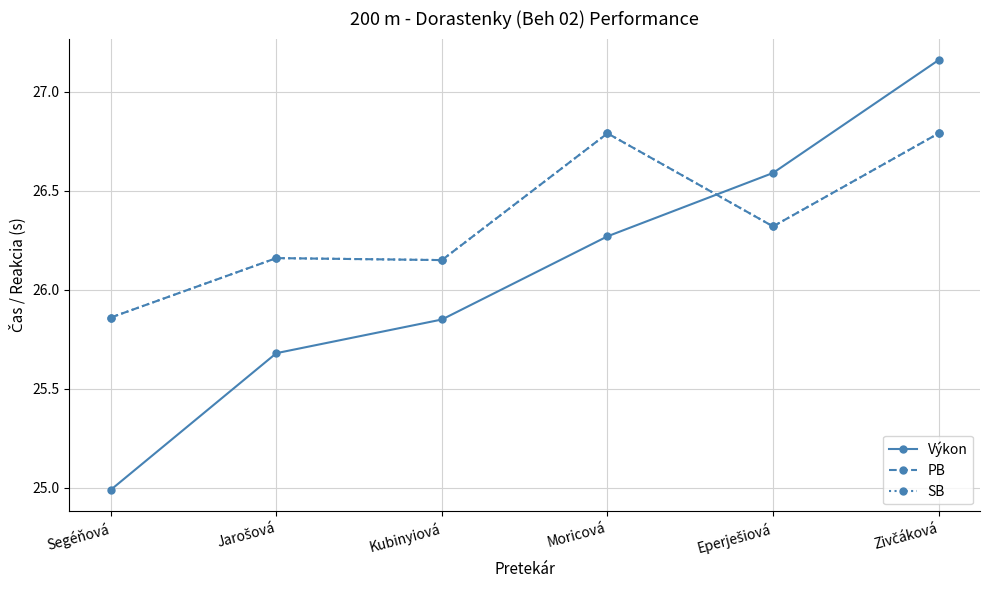

What is the label of the 5th point from the left?

Eperješiová